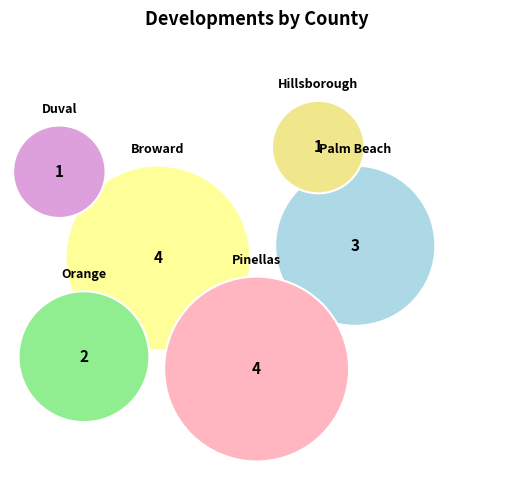

What portion of the pie excludes Broward?

73.3%